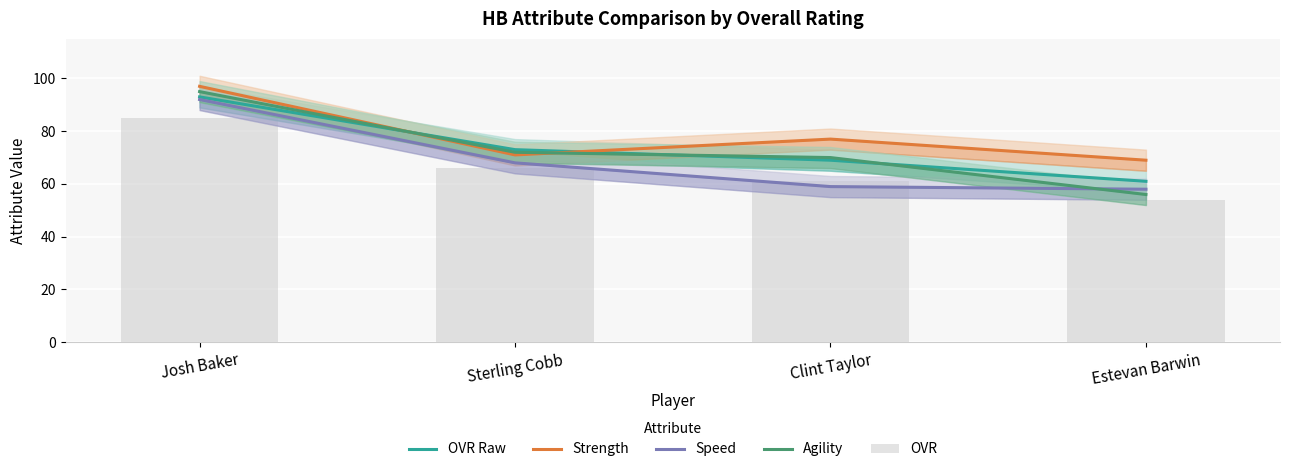

At Estevan Barwin, list the series in order from largest to smallest.

Strength, OVR Raw, Speed, Agility, OVR